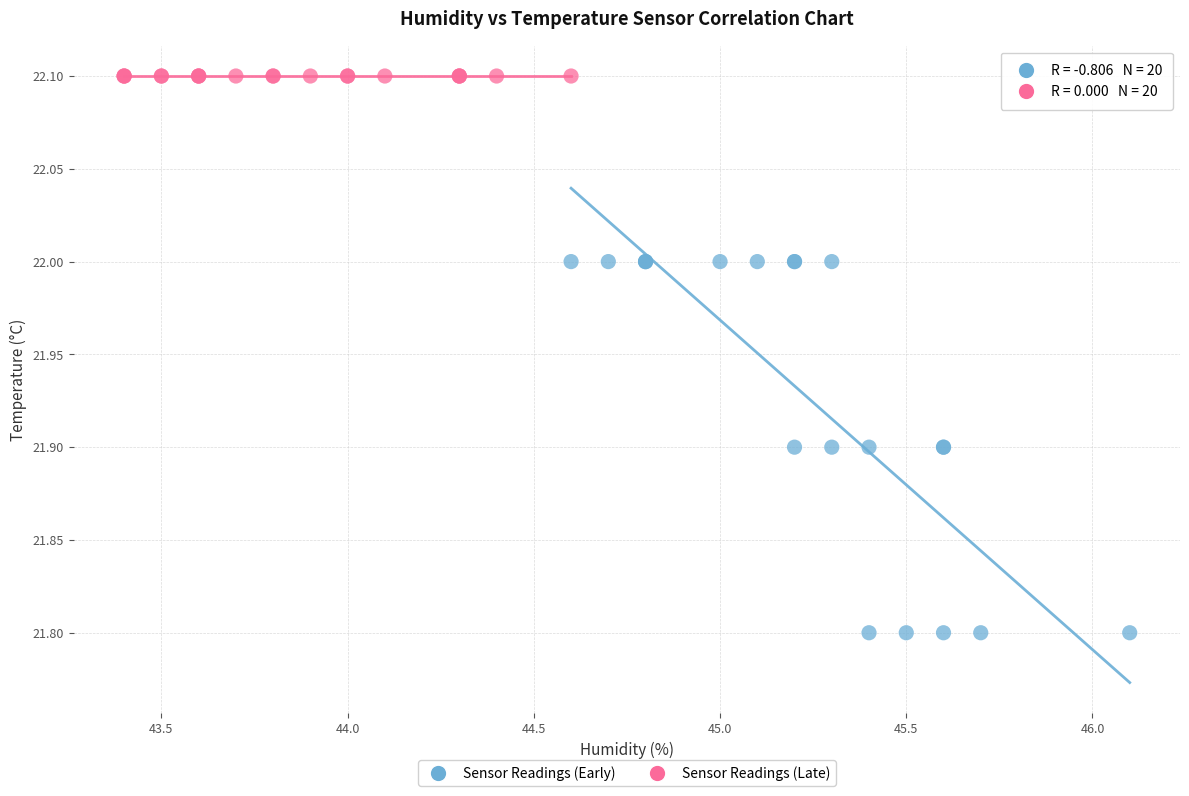

Which series reaches the maximum Y coordinate?

Sensor Readings (Late)